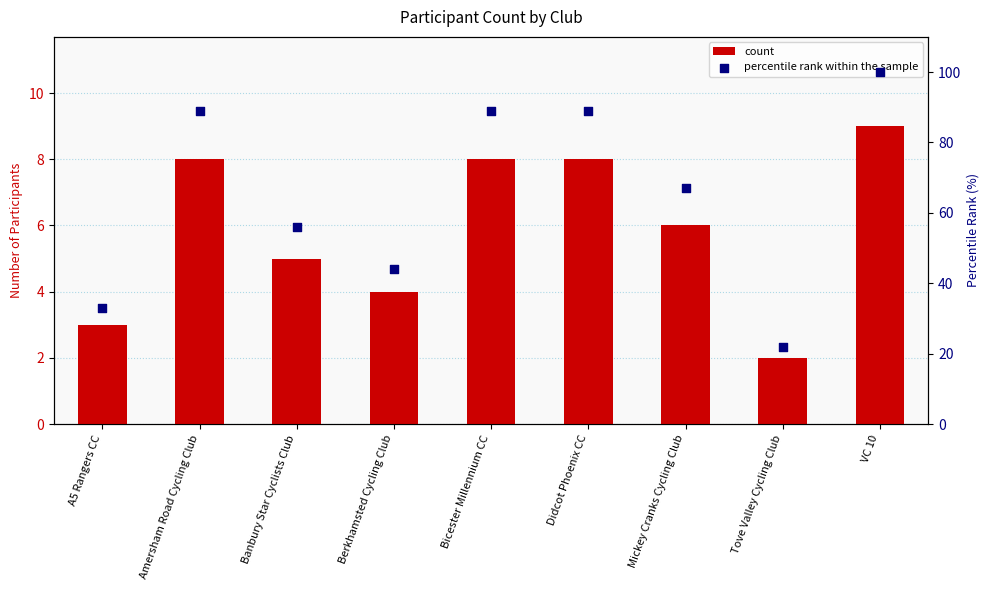

What is the total value across all series at Banbury Star Cyclists Club?

61